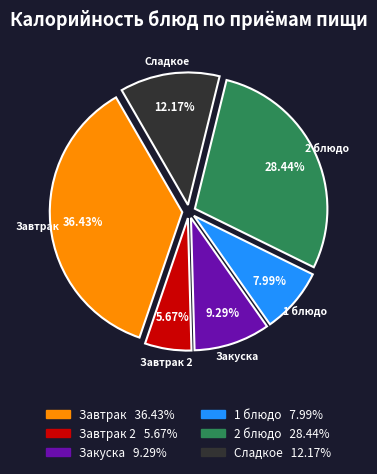

Is there a majority slice in this chart?

No